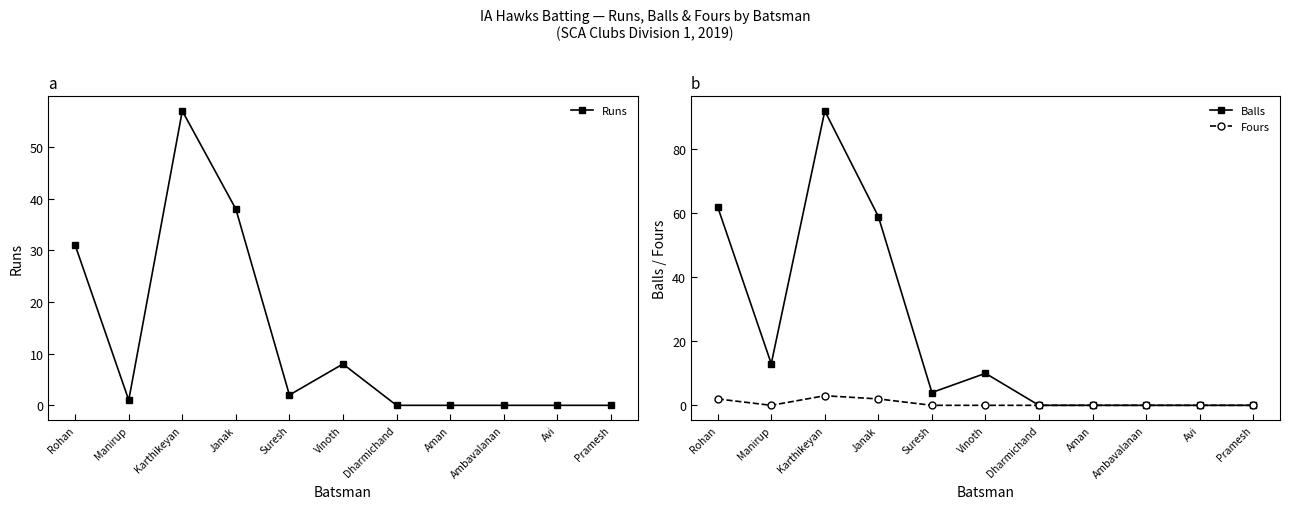

The value of Runs at Rohan is 31. True or false?

True